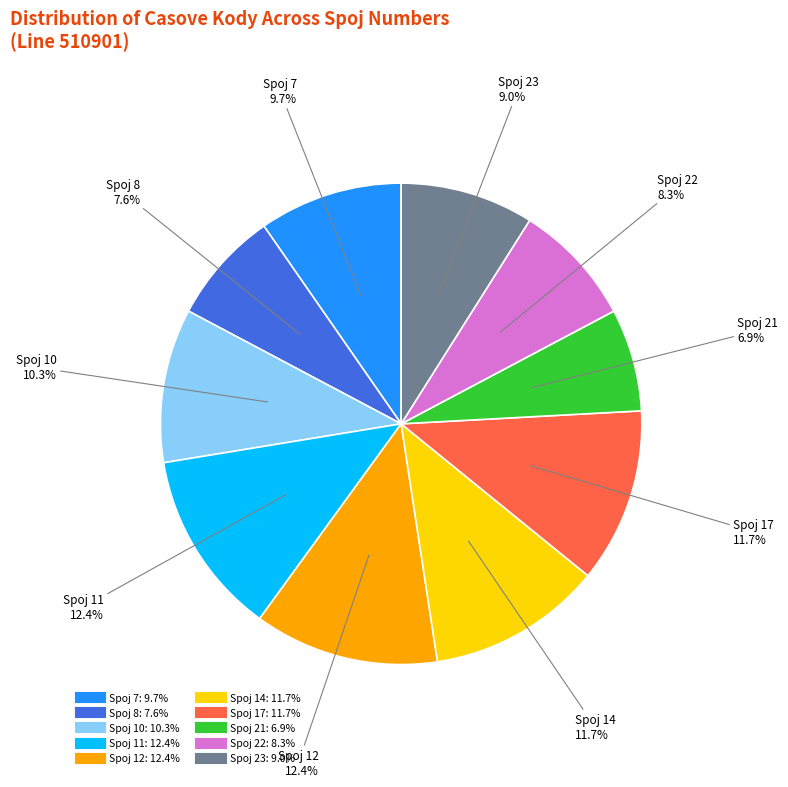

Between Spoj 10 and Spoj 23, which is larger?

Spoj 10